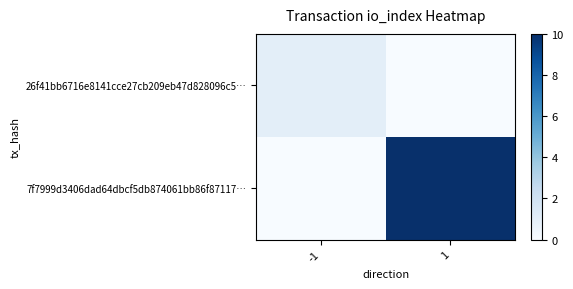

Reading right to left, what are all the values shown in this chart?

26f41bb6716e8141cce27cb209eb47d828096c5…: 1=0	-1=1
7f7999d3406dad64dbcf5db874061bb86f87117…: 1=10	-1=0